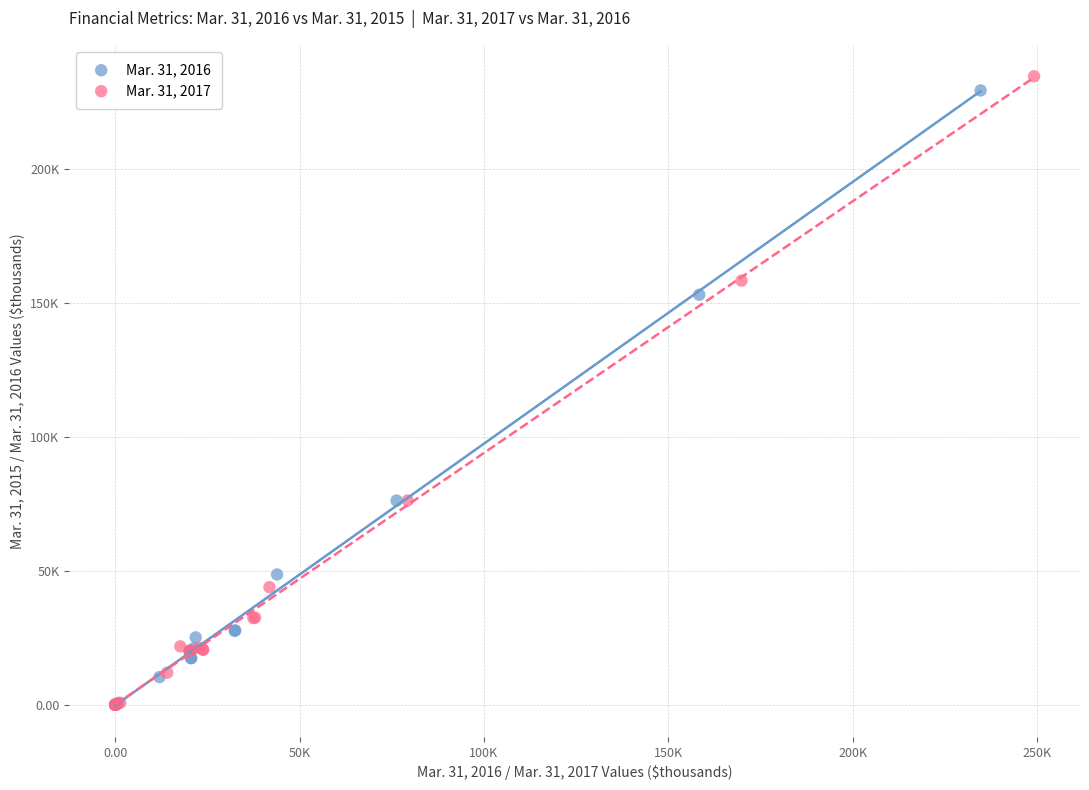

What are all the series names shown in the legend?

Mar. 31, 2016, Mar. 31, 2017